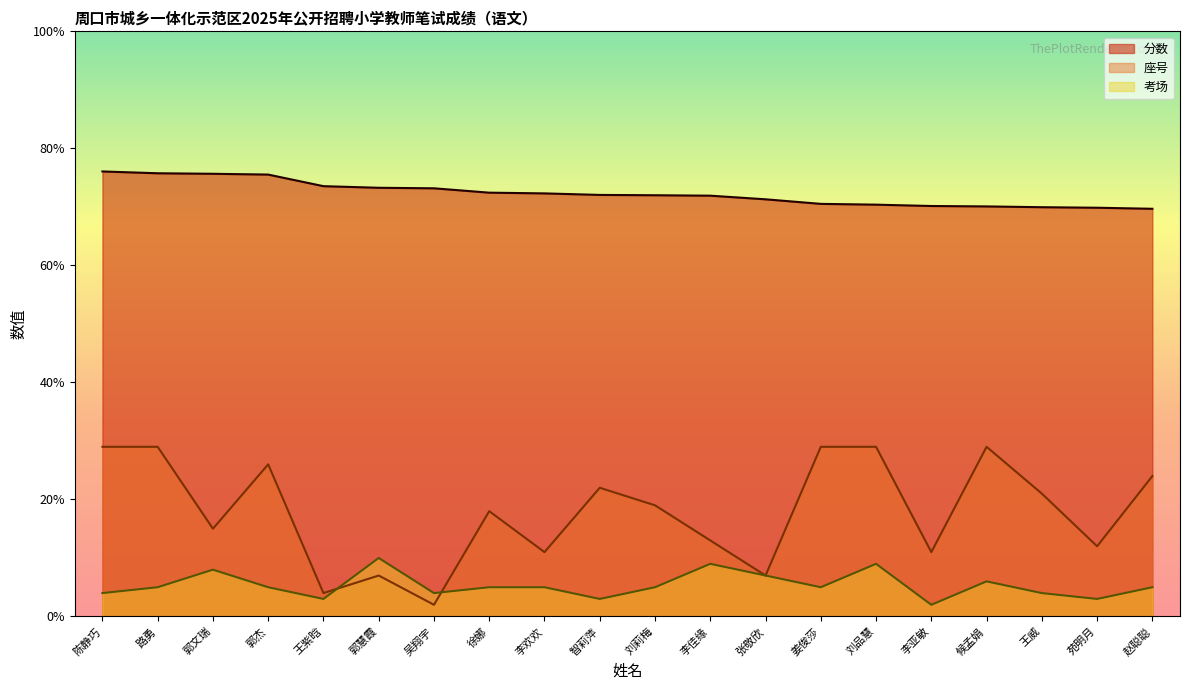

Which series has the largest range (max minus min)?

座号